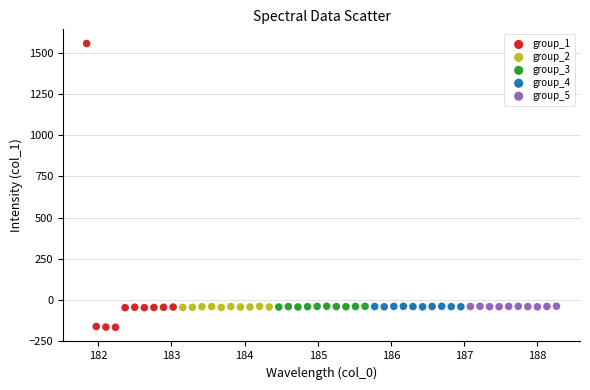

Which series reaches the maximum Y coordinate?

group_1